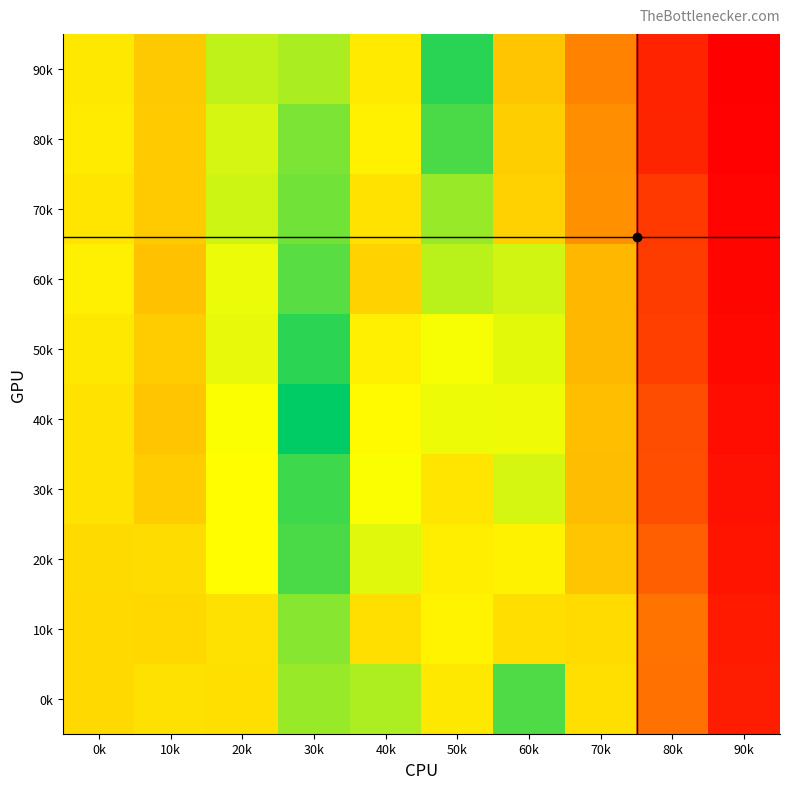

At how many categories does at least one series exceed 2081?

6